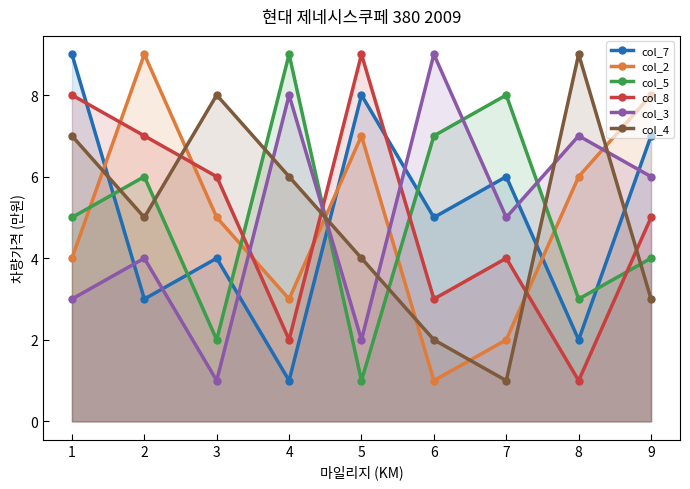

Which series has the largest total across all categories?

col_7